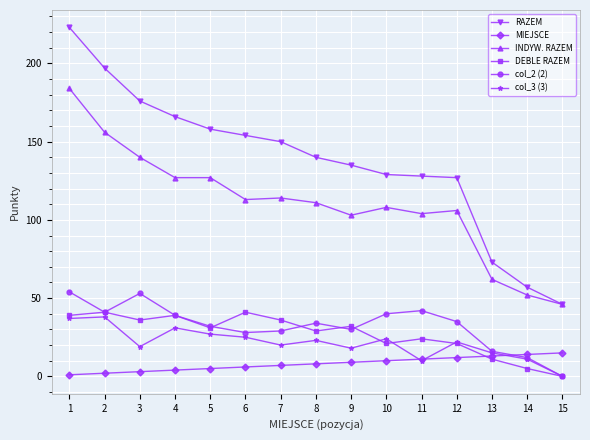

True or false: DEBLE RAZEM and RAZEM intersect in this chart.

False